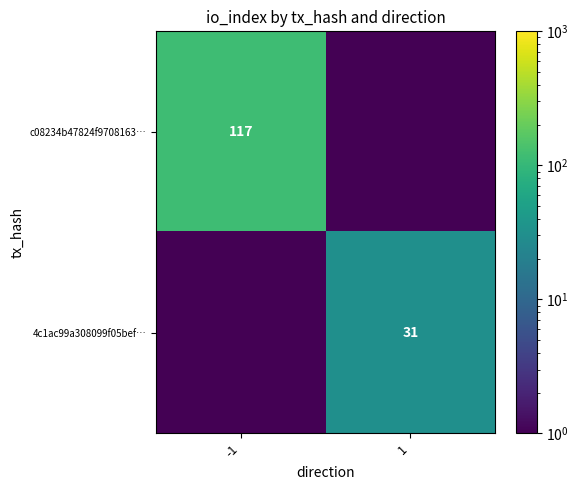

Is the value of 4c1ac99a308099f05bef… at 1 greater than the value of c08234b47824f9708163… at -1?

No